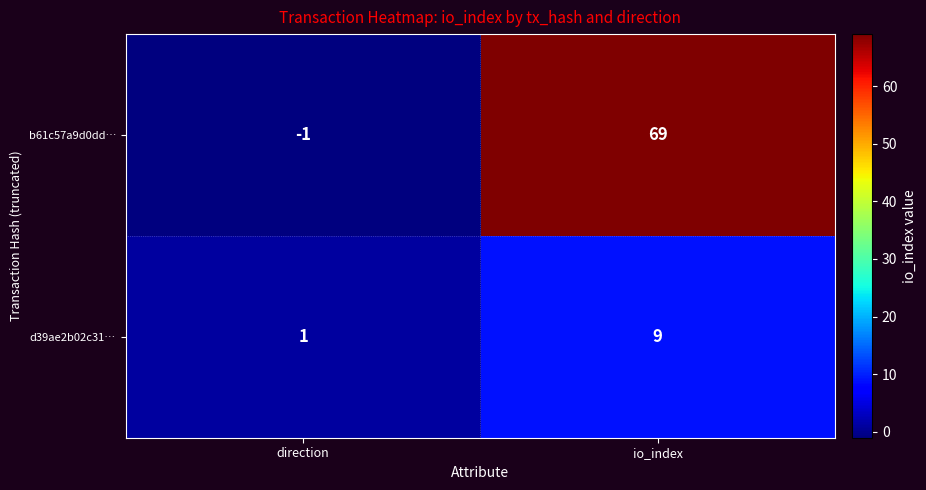

Reading left to right, extract all data points from this chart.

b61c57a9d0dd…: -1	69
d39ae2b02c31…: 1	9